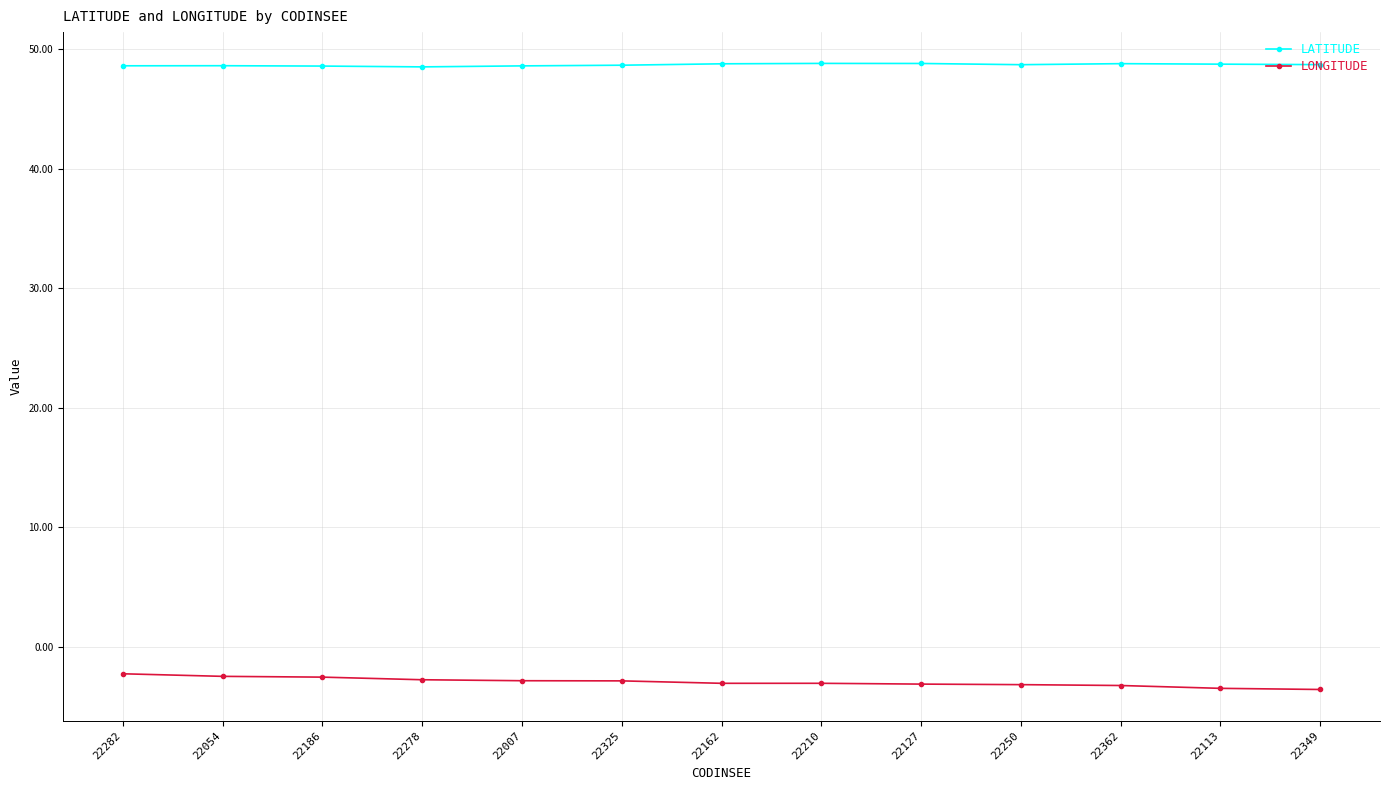

Rank the series by their maximum value, from lowest to highest.

LONGITUDE, LATITUDE